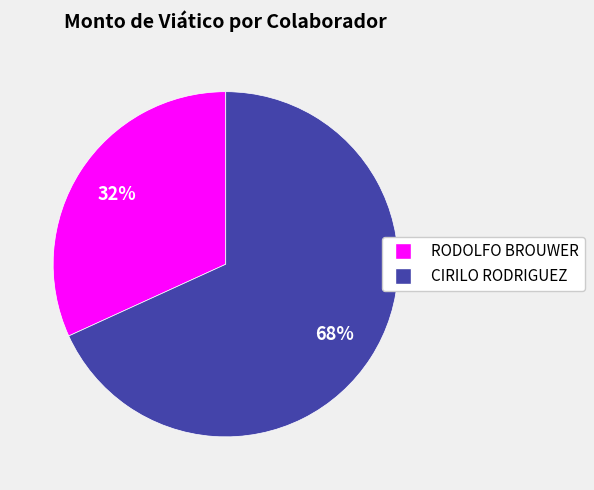

What is the ratio of the value at CIRILO RODRIGUEZ to the value at RODOLFO BROUWER?

2.1